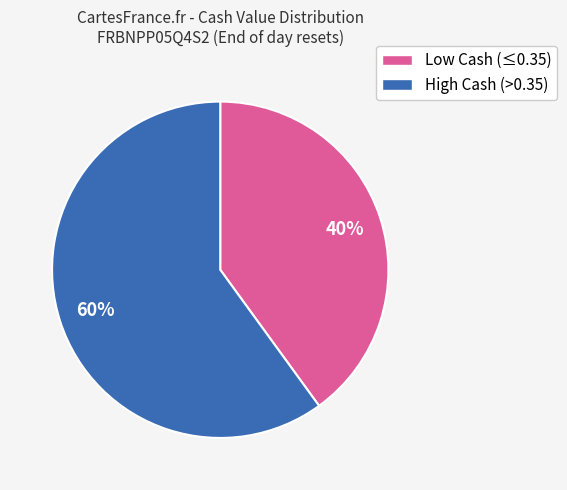

To the nearest percent, what is the difference between the largest and smallest slice percentages?

20%